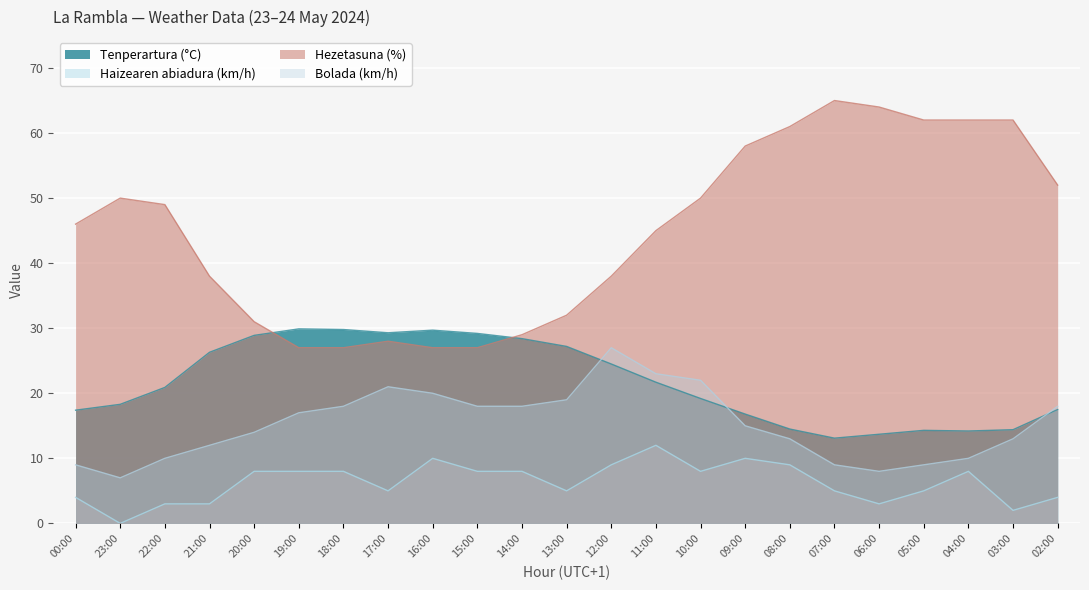

Is it true that Haizearen abiadura (km/h) equals 2.8 at 00:00?

False